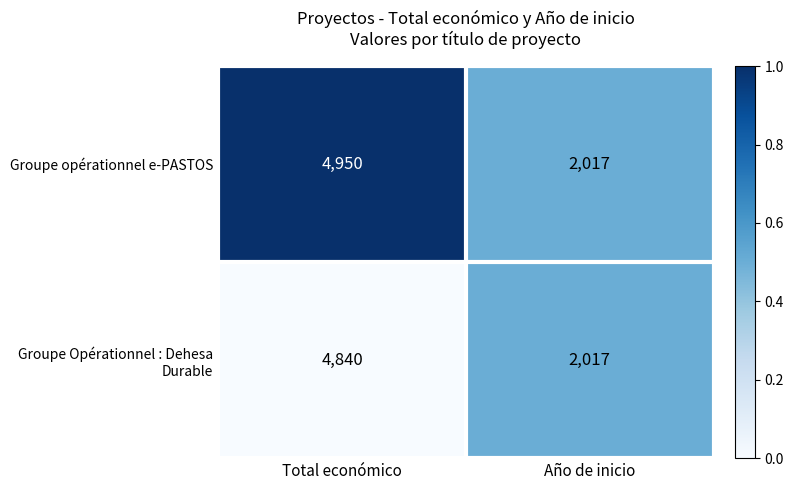

At which category does the chart reach its minimum across all series?

Año de inicio